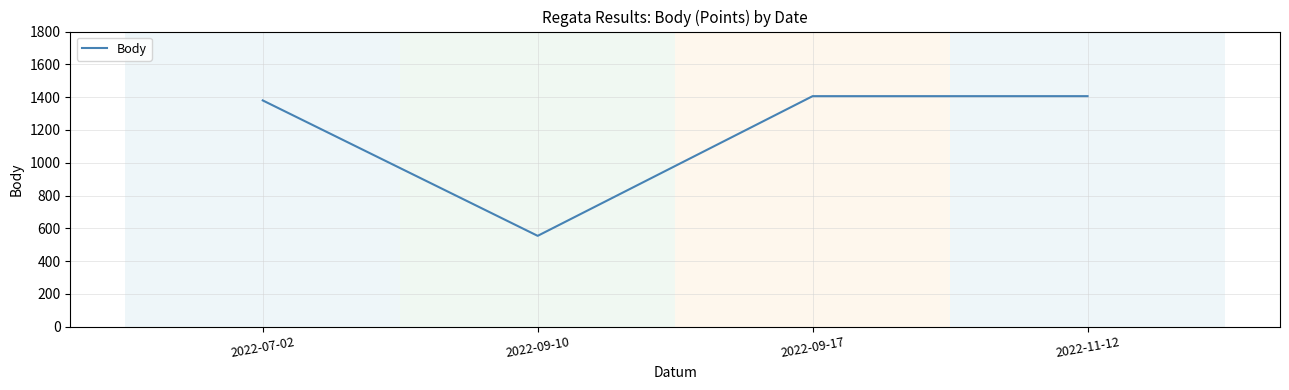

What is the sum of the values at 2022-11-12 and 2022-09-10?

1960